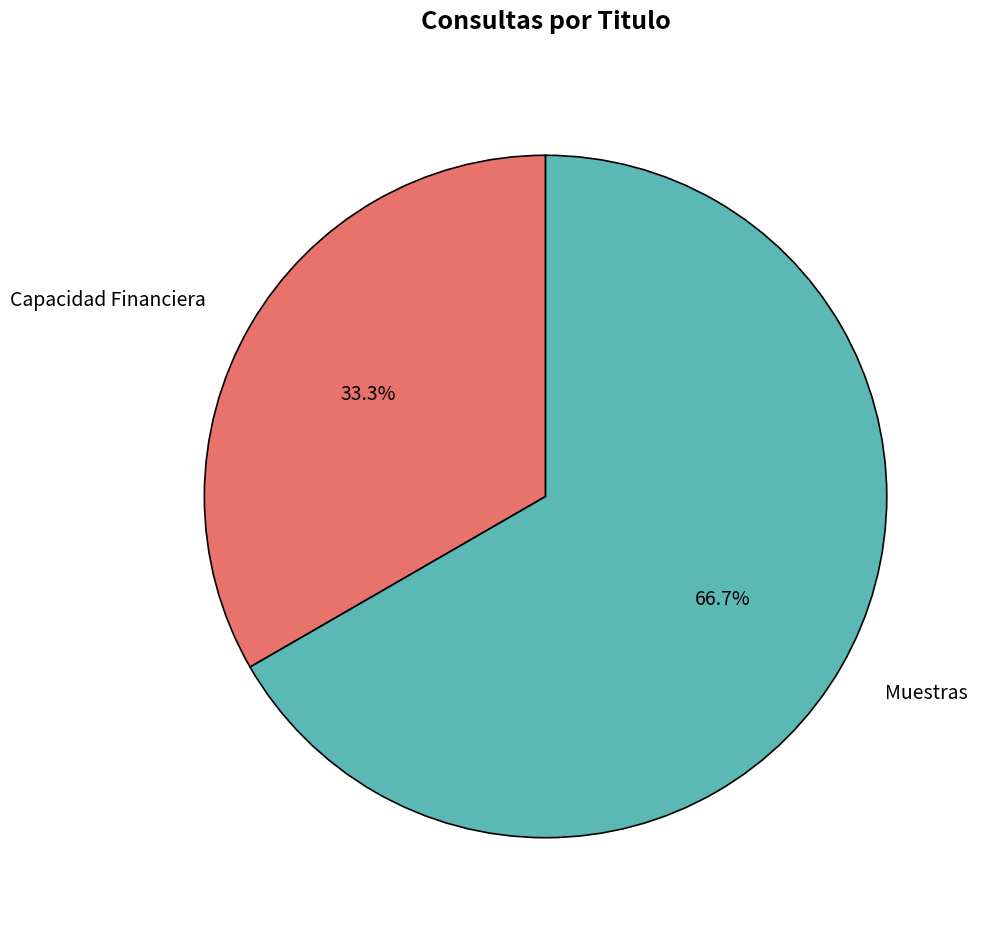

What percentage do Capacidad Financiera and Muestras together represent?

100.0%